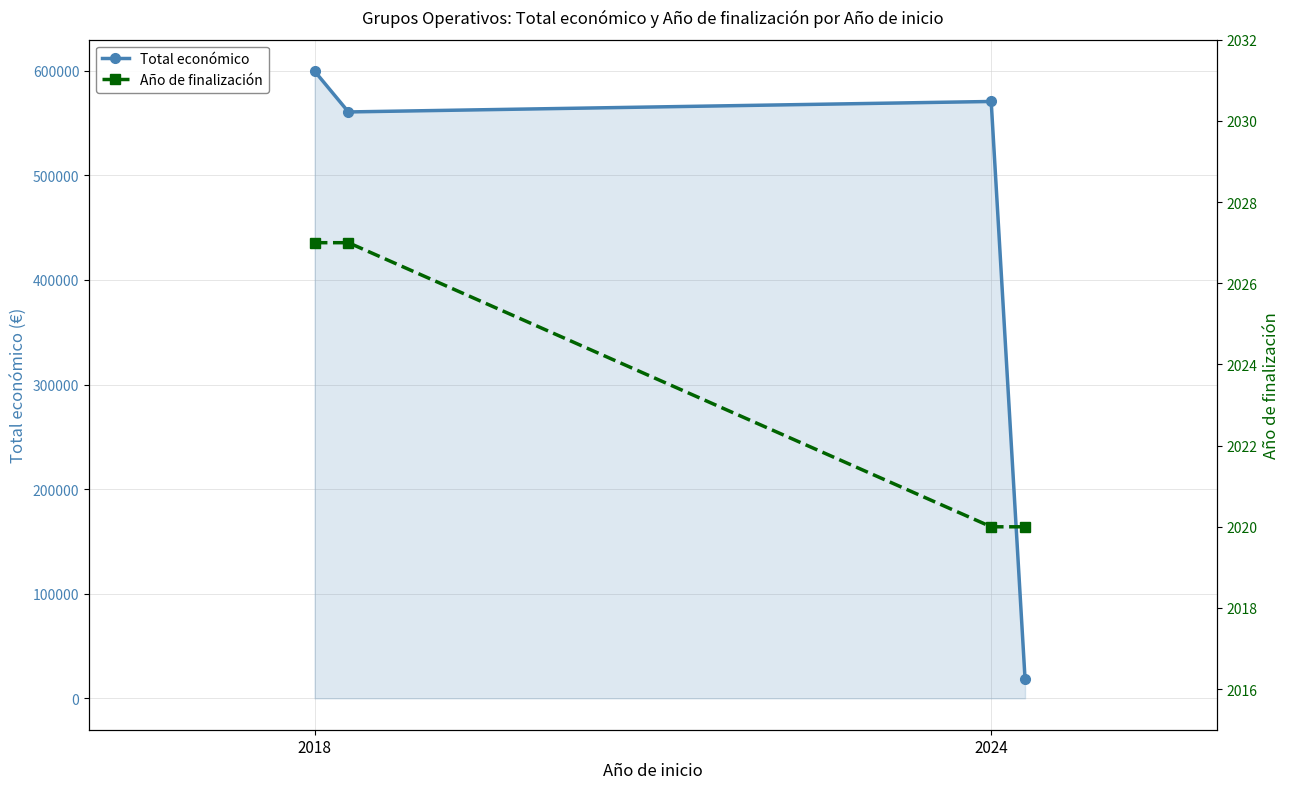

What is the greatest value displayed?

599540